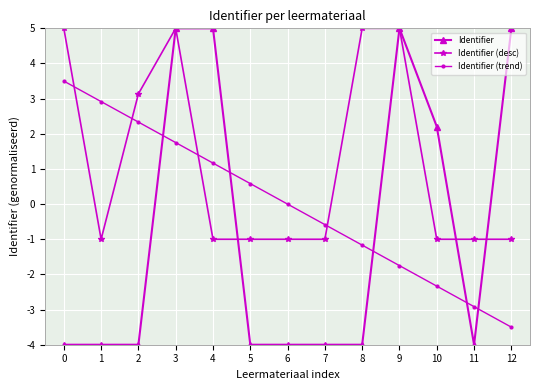

Between 7 and 12, which series saw the biggest shift?

Identifier